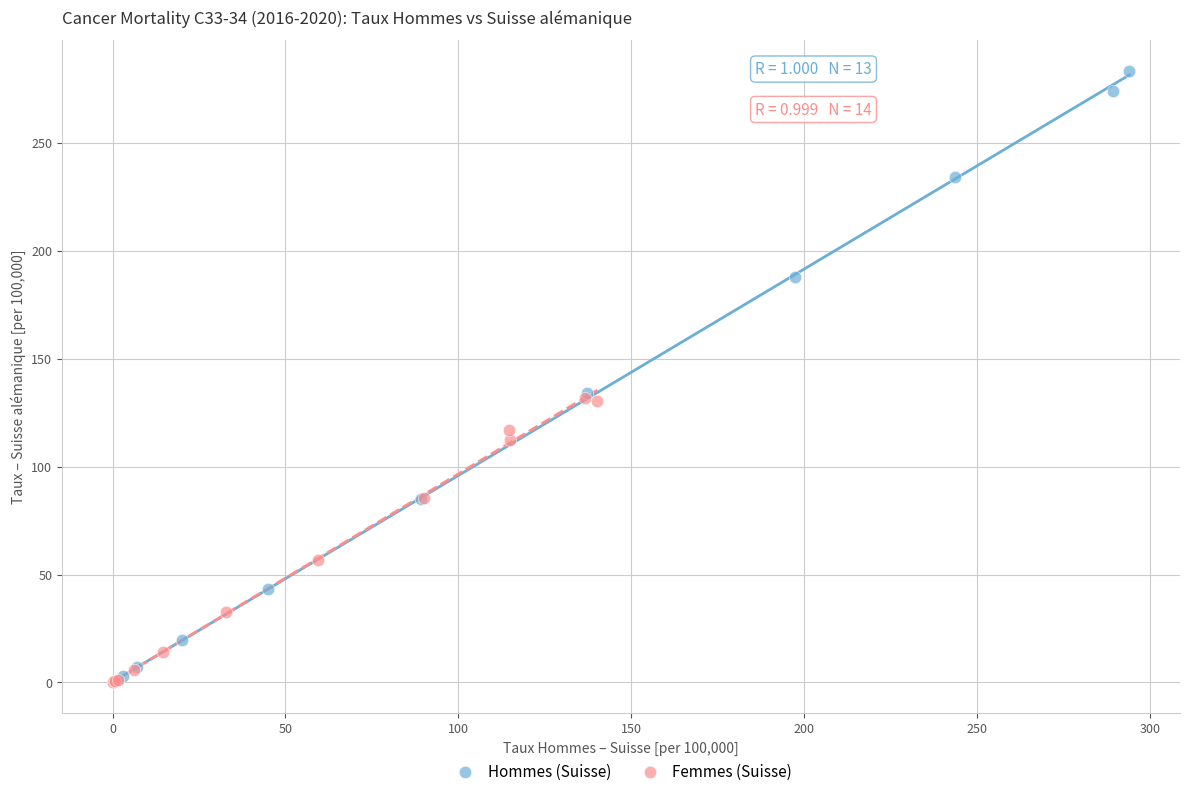

Which series reaches the maximum Y coordinate?

Hommes (Suisse)